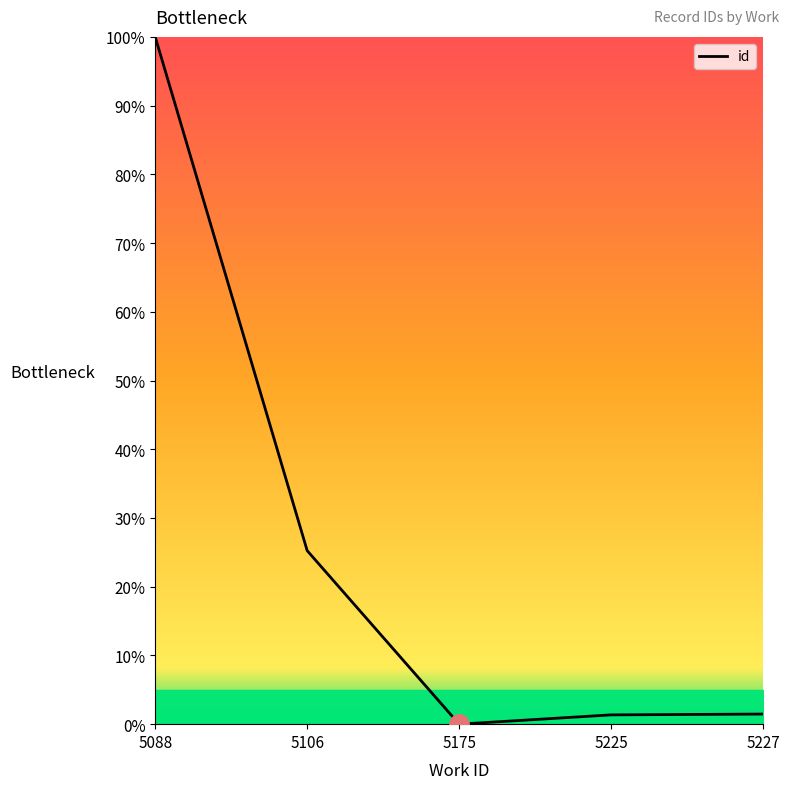

What is the difference between the maximum and minimum values?

100.0